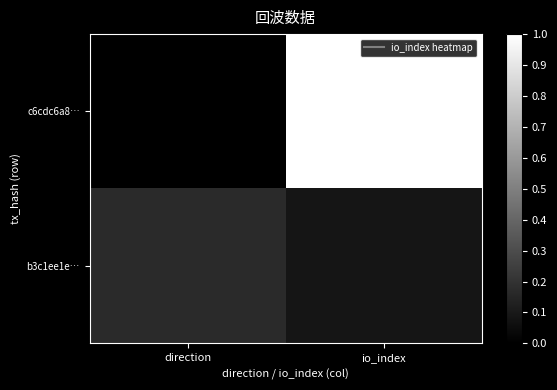

Between io_index and direction, which is larger?

io_index